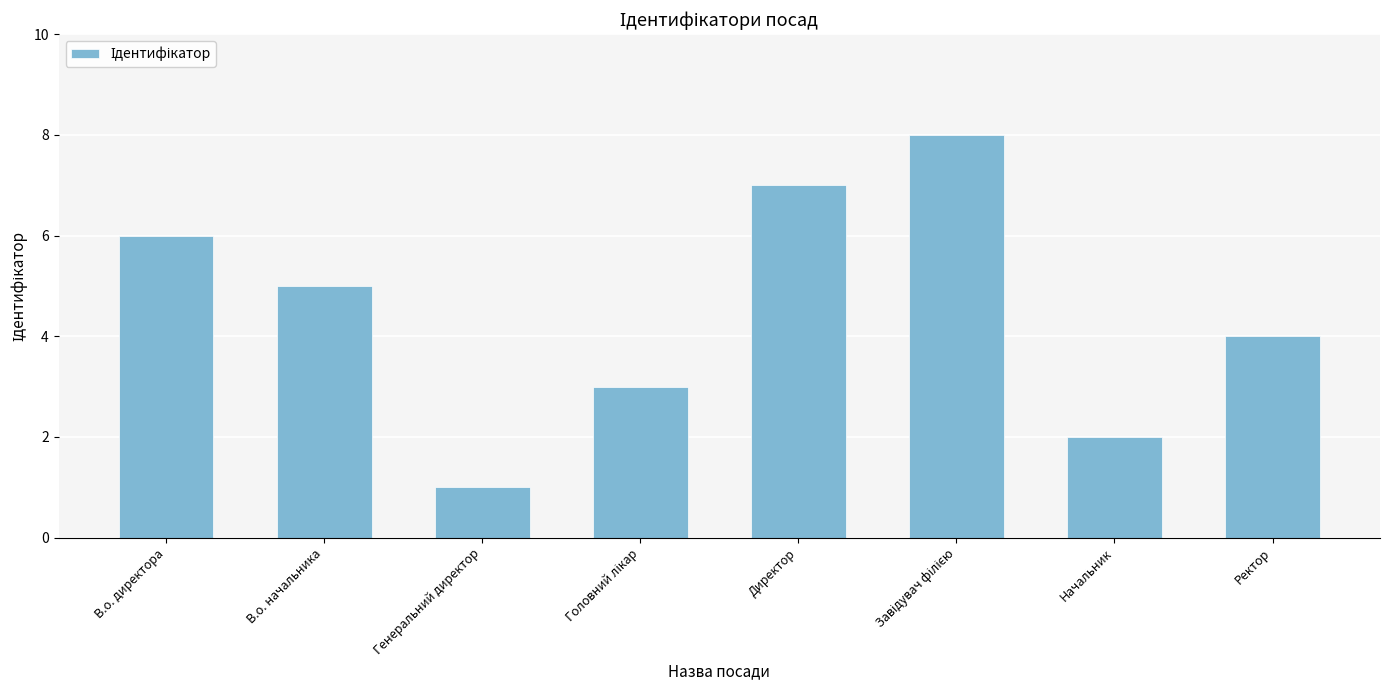

Are the bars horizontal?

No